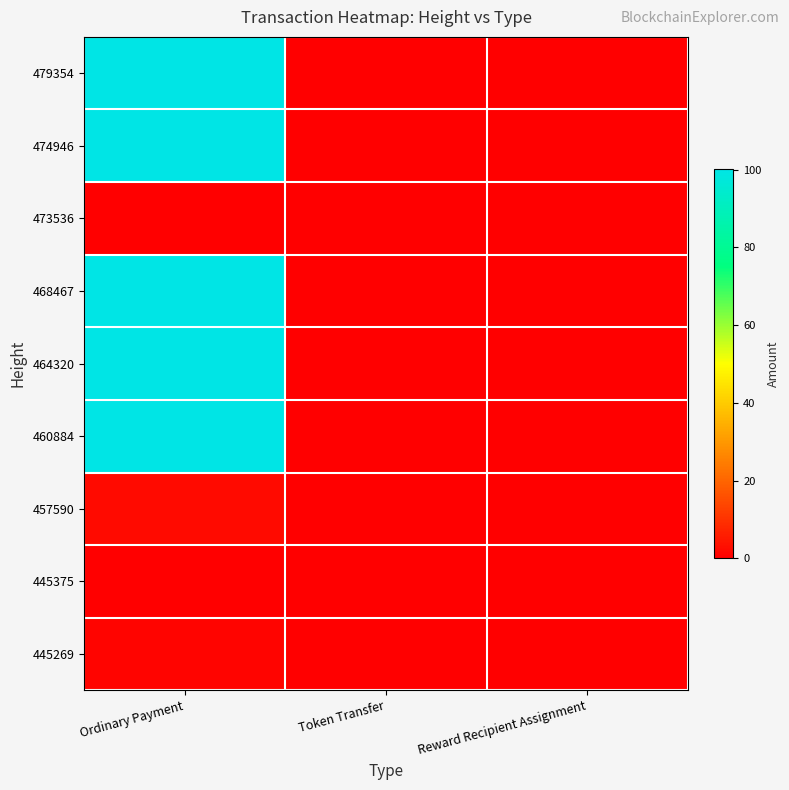

At how many categories does at least one series exceed 43?

1